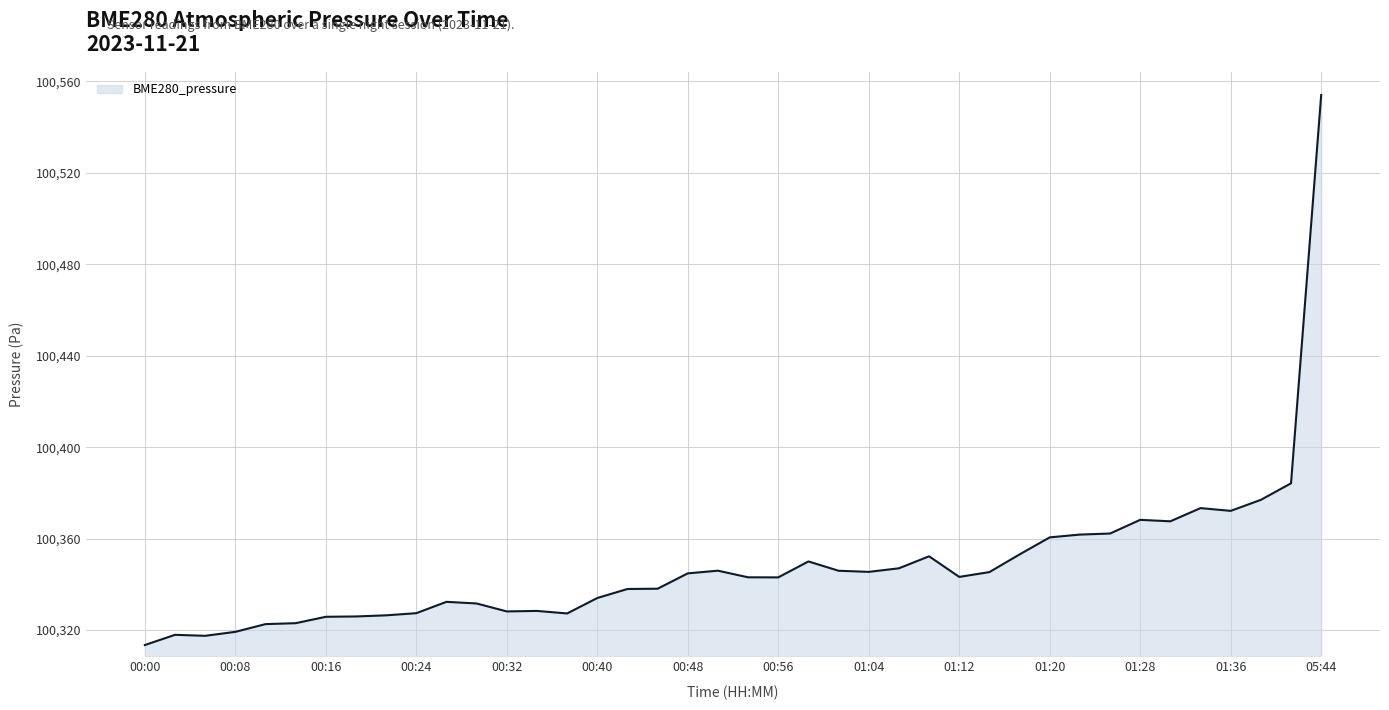

What is the difference between the maximum and minimum values?

240.5